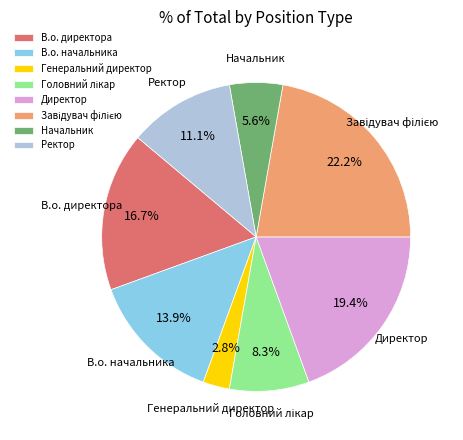

Is the sum of Начальник and Ректор greater than half?

No